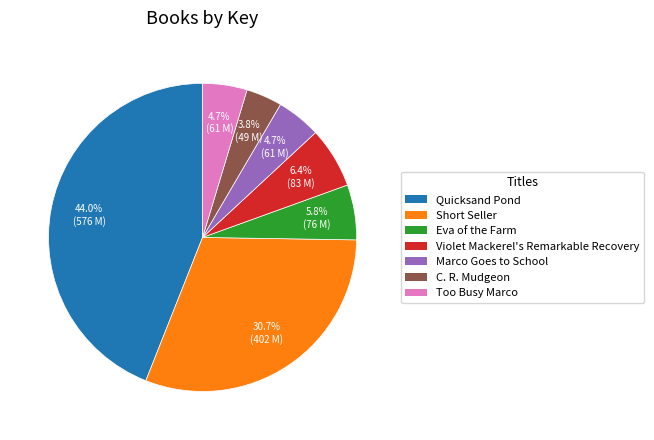

Combined, what portion of the pie is Eva of the Farm and Violet Mackerel's Remarkable Recovery?

12.2%